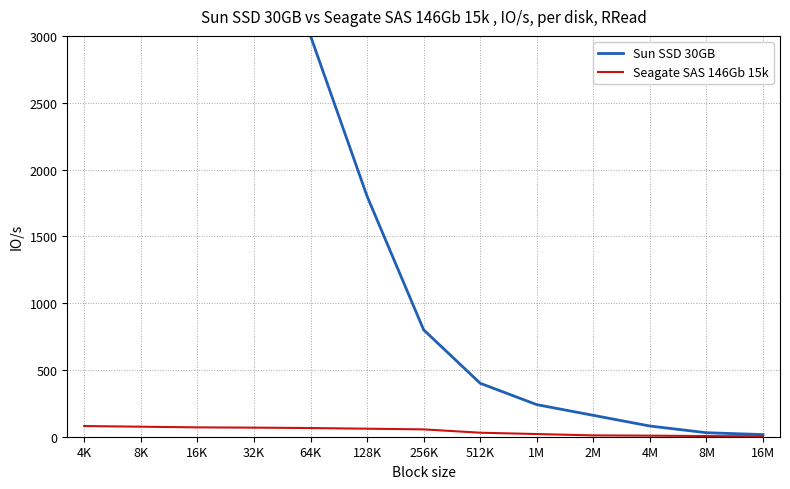

How many lines are shown in the chart?

2